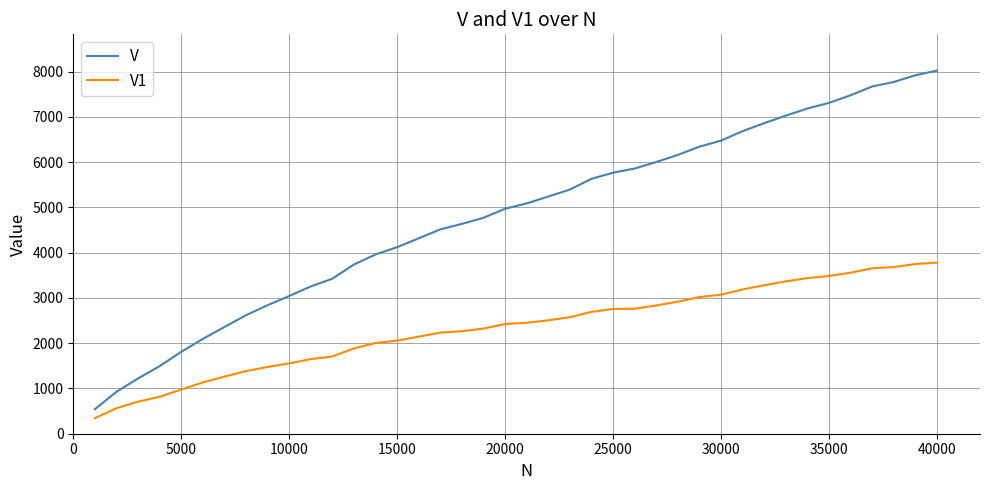

List the series in order of their overall mean, lowest first.

V1, V